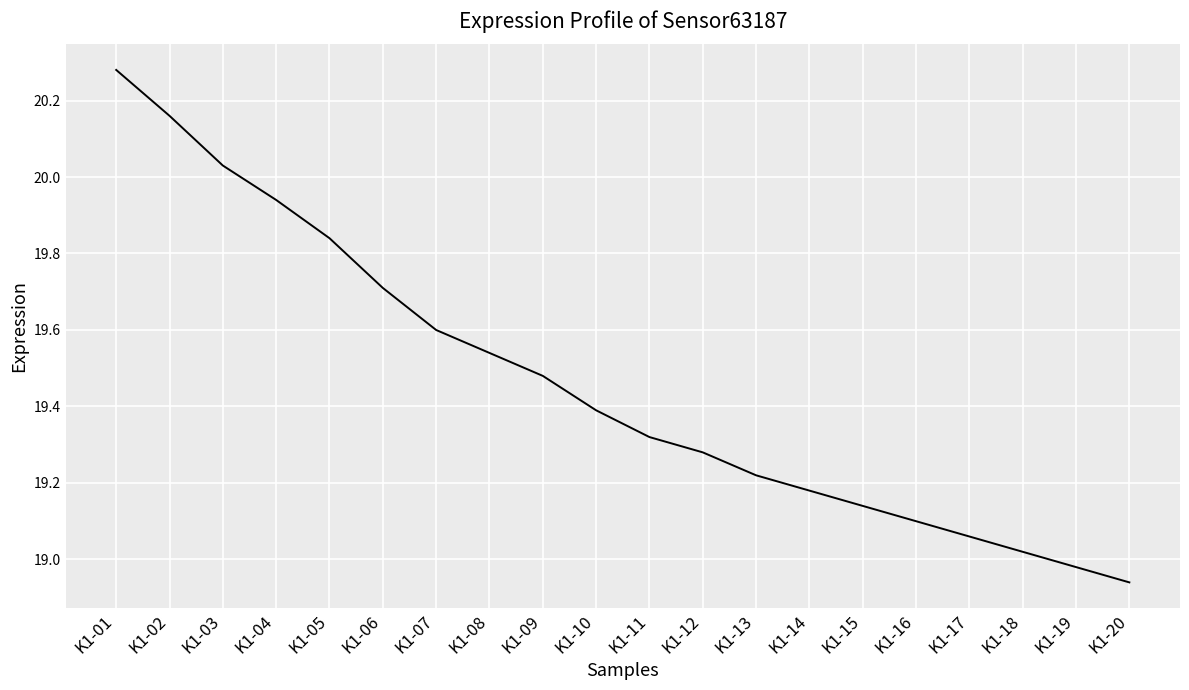

The chart shows a value of 13.1 at K1-02. True or false?

False